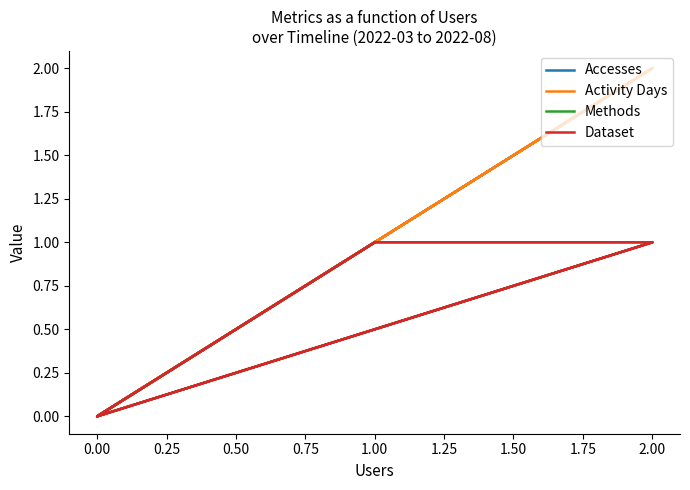

How many interior local valleys does the Activity Days series have?

2